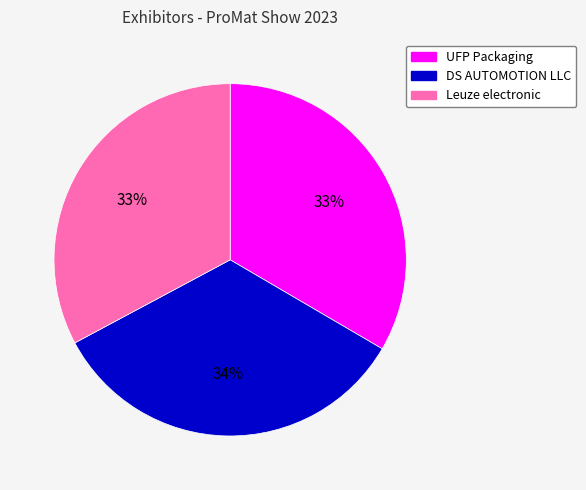

Is there a majority slice in this chart?

No